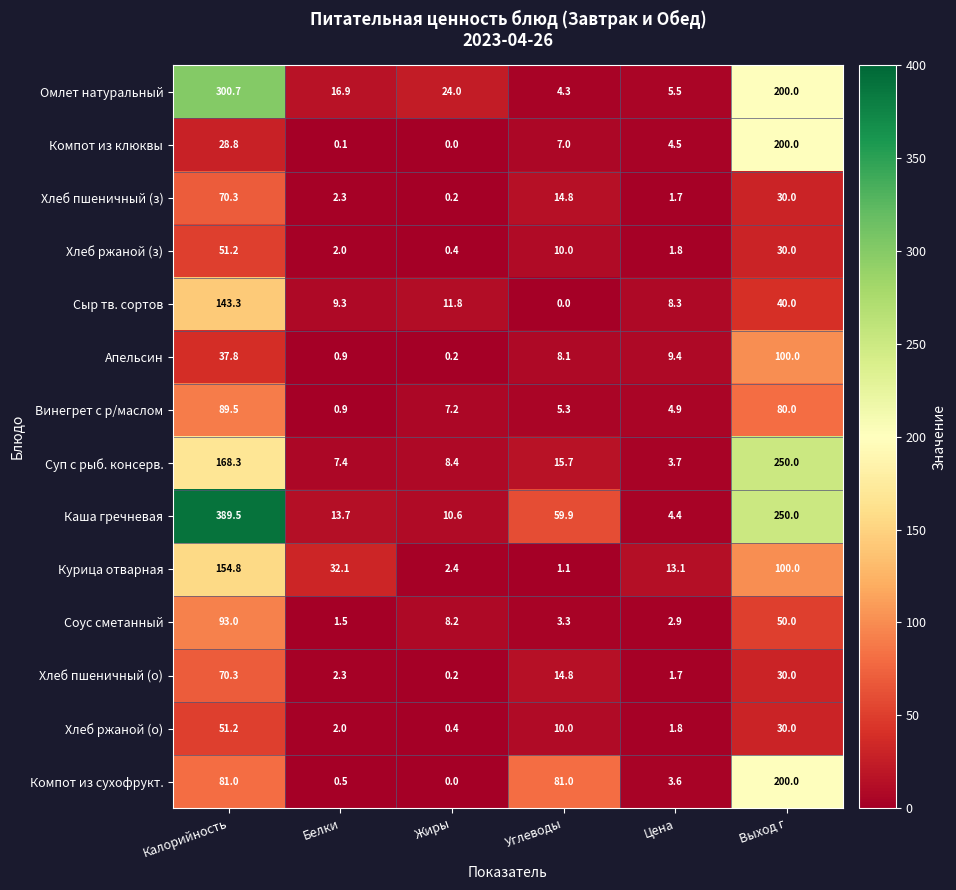

What is the total value across all series at Жиры?

74.0